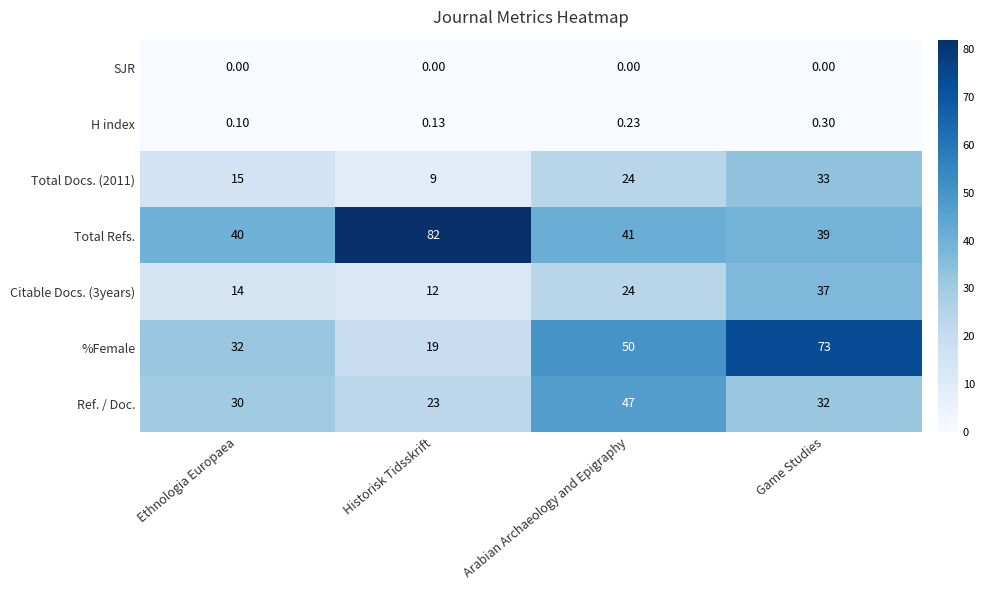

Which category has the highest value across all series?

Historisk Tidsskrift